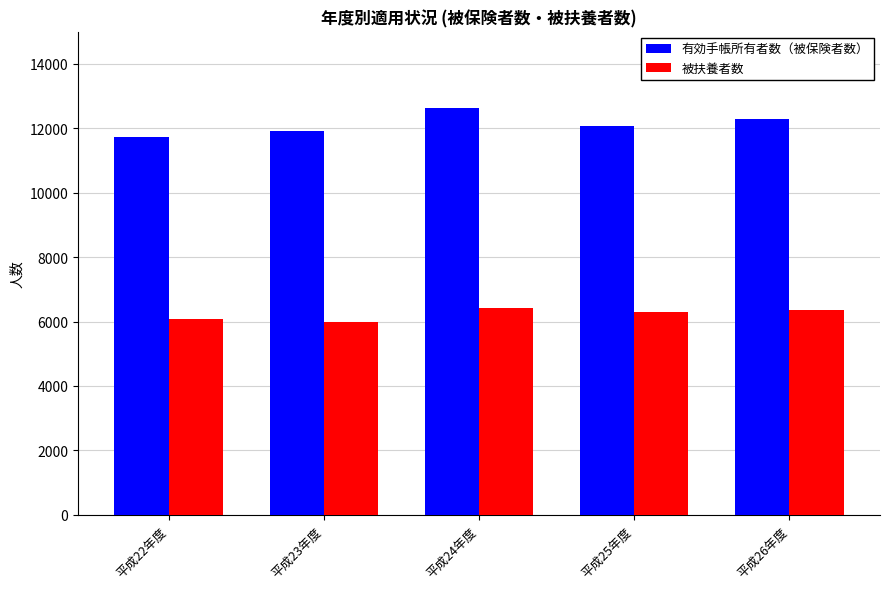

What is the total value across all series at 平成23年度?

17891